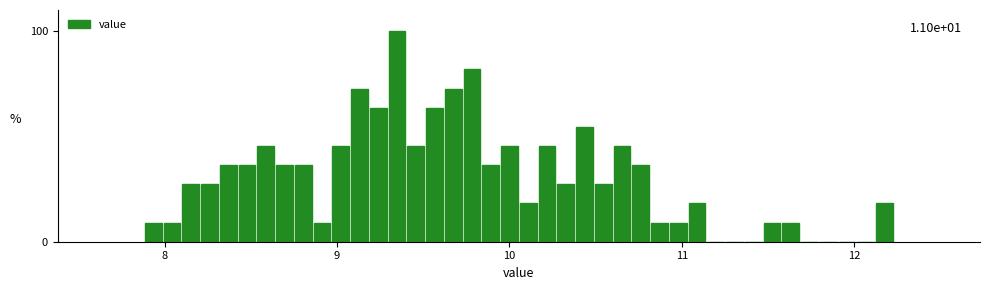

Read against the x-axis, roughly where is the centre of the tallest bar?

9.3